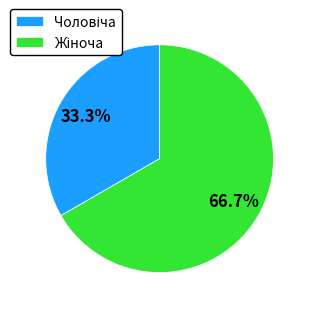

Is there a majority slice in this chart?

Yes